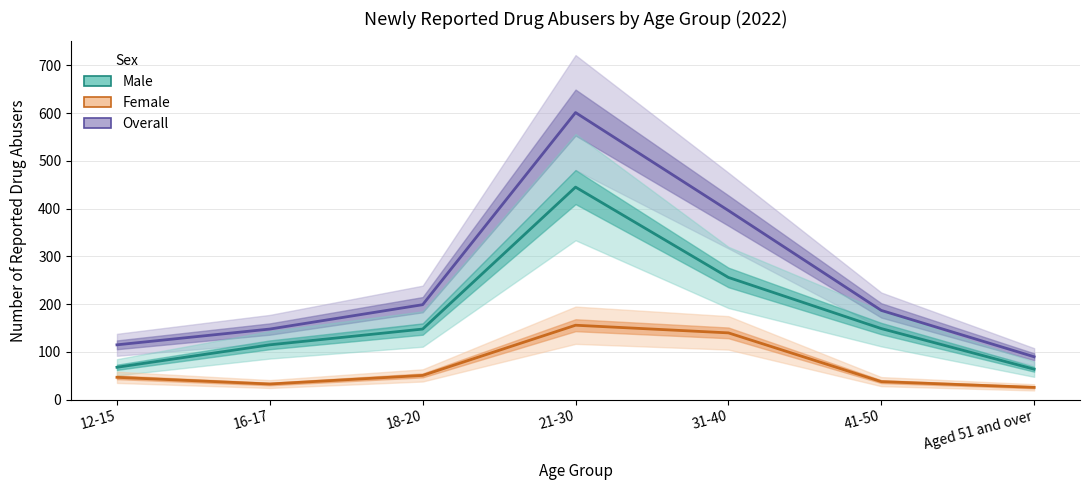

The Male series shows 148 at 18-20. True or false?

True